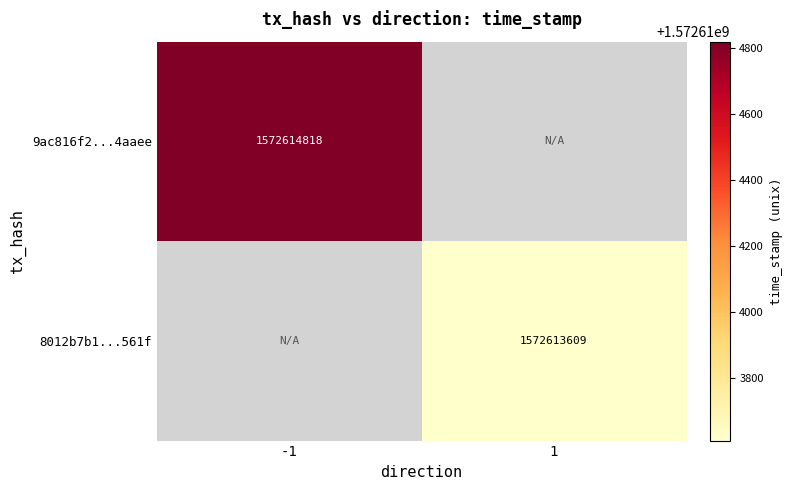

Count the number of data series in this chart.

2